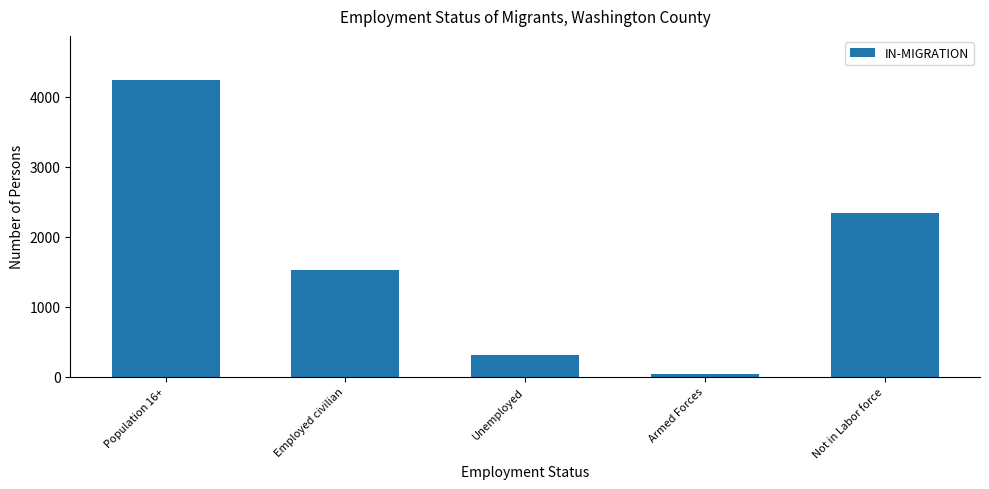

At which label is the value closest to 2138?

Not in Labor force